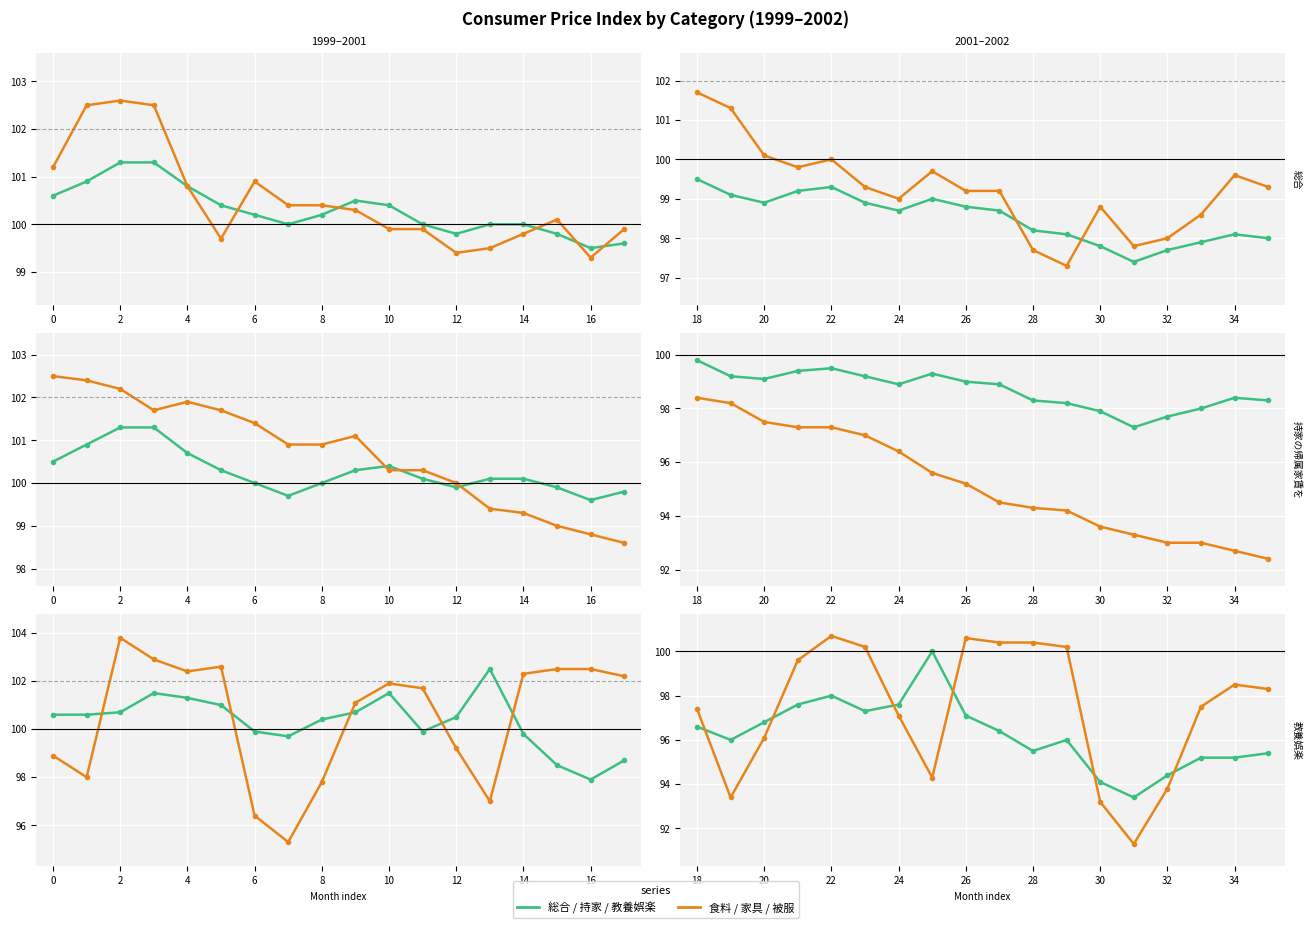

Is it true that 総合 equals 33.9 at 28?

False